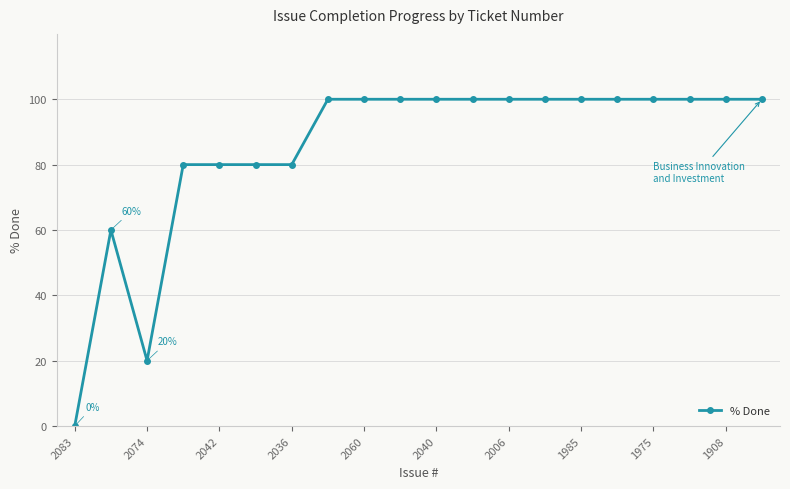

What is the average value?

85